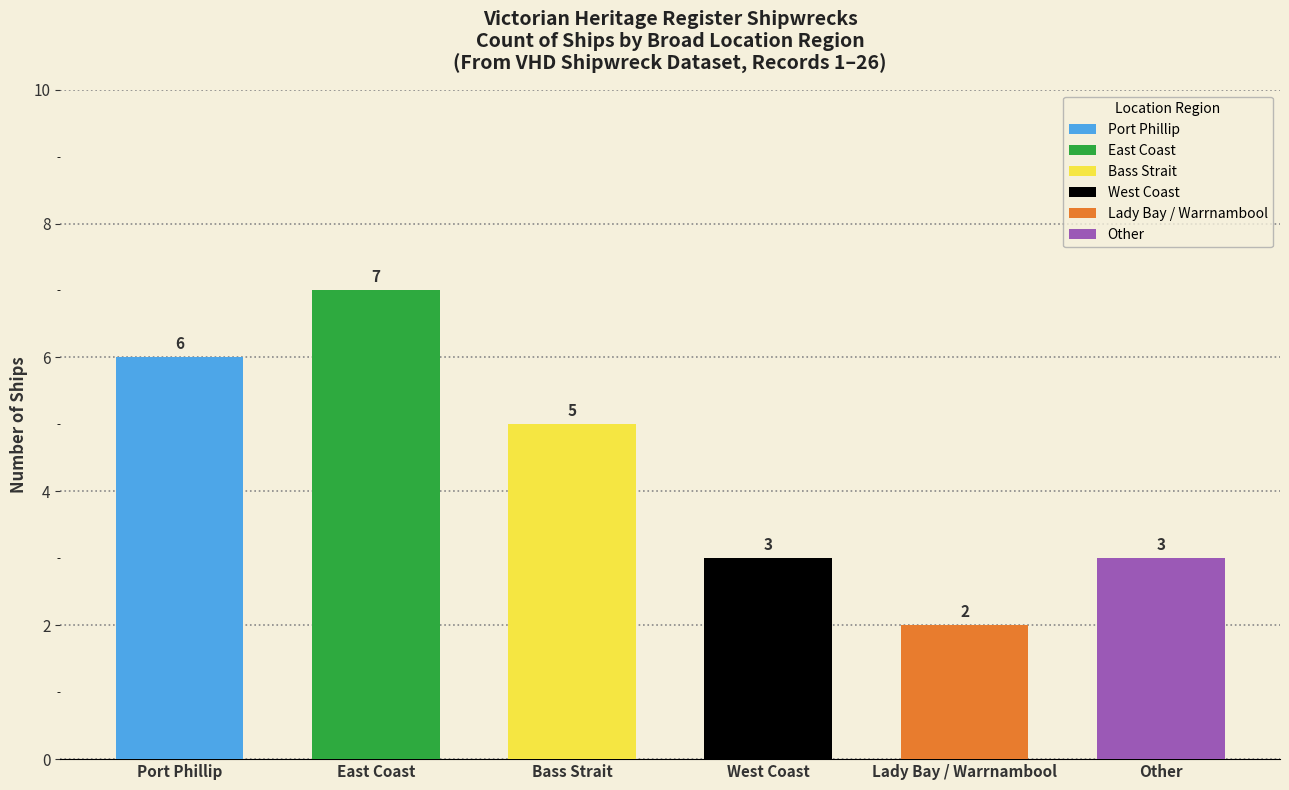

How many bars are there in total?

6